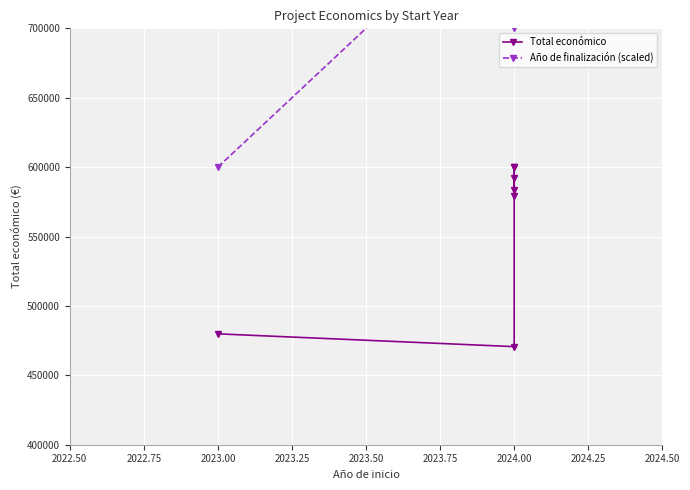

What is the value of the Año de finalización (scaled) point at the 6th from the left?

800000